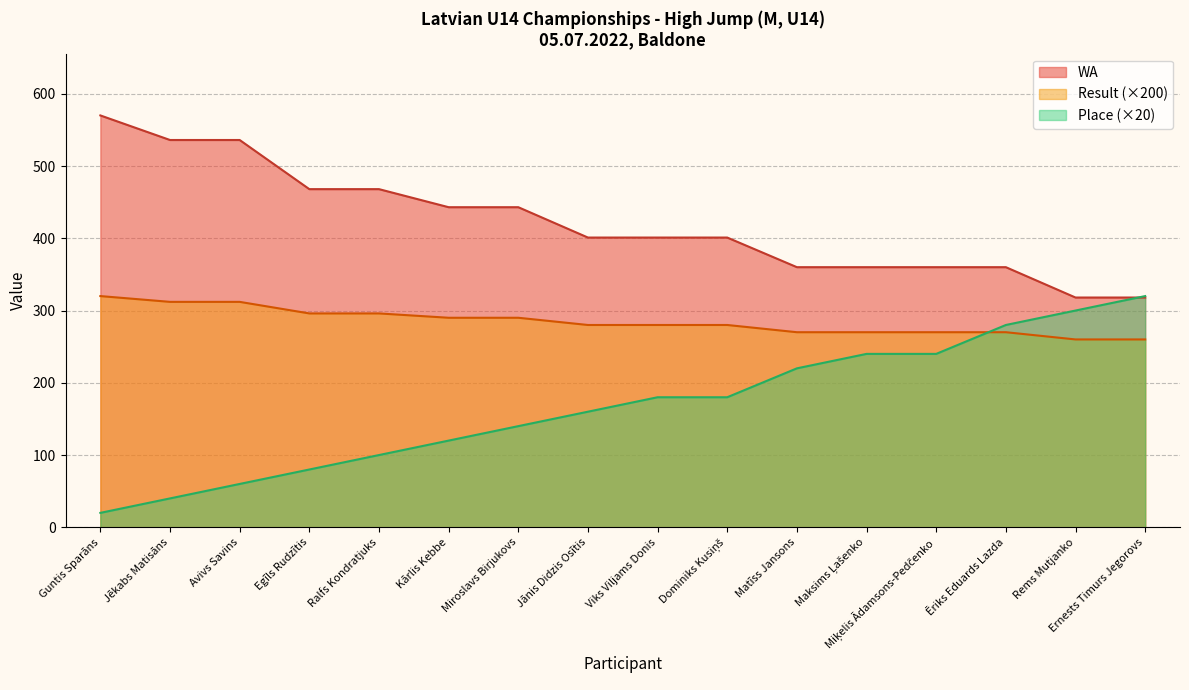

Reading left to right, extract all data points from this chart.

Place: Guntis Sparāns=20	Jēkabs Matisāns=40	Avivs Savins=60	Egīls Rudzītis=80	Ralfs Kondratjuks=100	Kārlis Kebbe=120	Miroslavs Birjukovs=140	Jānis Didzis Osītis=160	Viks Viljams Donis=180	Dominiks Kusiņš=180	Matīss Jansons=220	Maksims Ļašenko=240	Miķelis Ādamsons-Pedčenko=240	Ēriks Eduards Lazda=280	Rems Mutjanko=300	Ernests Timurs Jegorovs=320
Result: Guntis Sparāns=320	Jēkabs Matisāns=312	Avivs Savins=312	Egīls Rudzītis=296	Ralfs Kondratjuks=296	Kārlis Kebbe=290	Miroslavs Birjukovs=290	Jānis Didzis Osītis=280	Viks Viljams Donis=280	Dominiks Kusiņš=280	Matīss Jansons=270	Maksims Ļašenko=270	Miķelis Ādamsons-Pedčenko=270	Ēriks Eduards Lazda=270	Rems Mutjanko=260	Ernests Timurs Jegorovs=260
WA: Guntis Sparāns=570	Jēkabs Matisāns=536	Avivs Savins=536	Egīls Rudzītis=468	Ralfs Kondratjuks=468	Kārlis Kebbe=443	Miroslavs Birjukovs=443	Jānis Didzis Osītis=401	Viks Viljams Donis=401	Dominiks Kusiņš=401	Matīss Jansons=360	Maksims Ļašenko=360	Miķelis Ādamsons-Pedčenko=360	Ēriks Eduards Lazda=360	Rems Mutjanko=318	Ernests Timurs Jegorovs=318